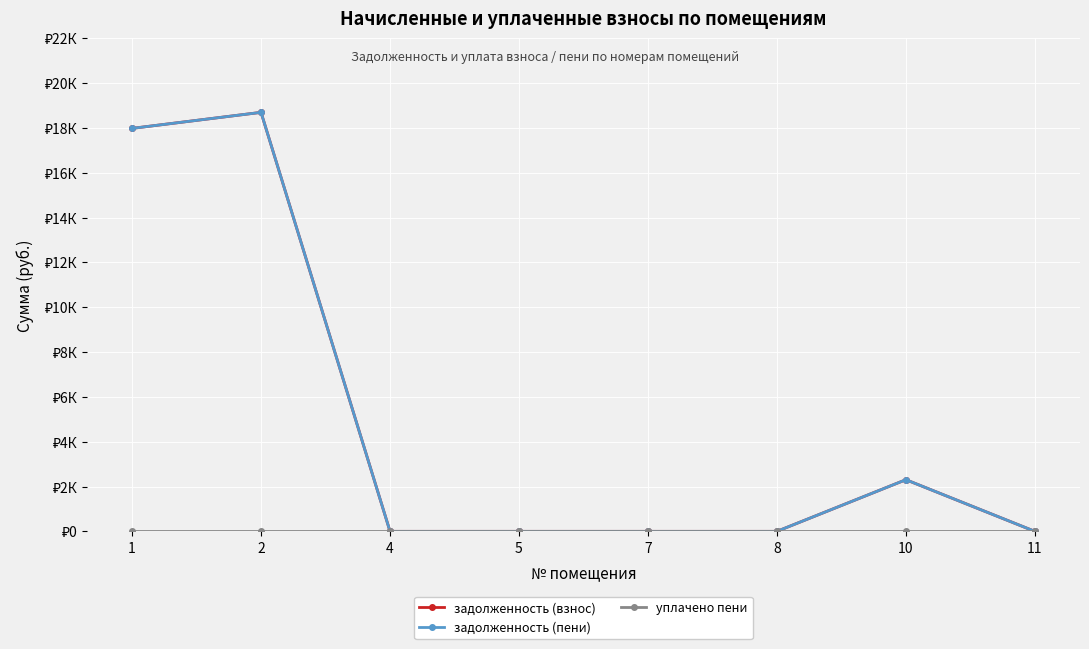

Does the chart have visible grid lines?

Yes